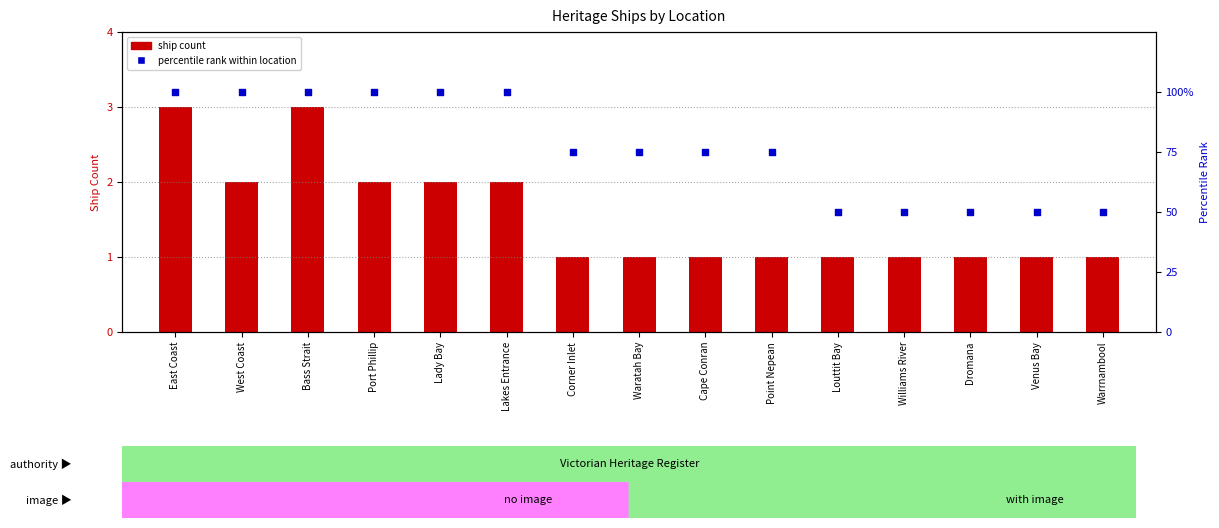

At which category is the sum across all series the highest?

East Coast